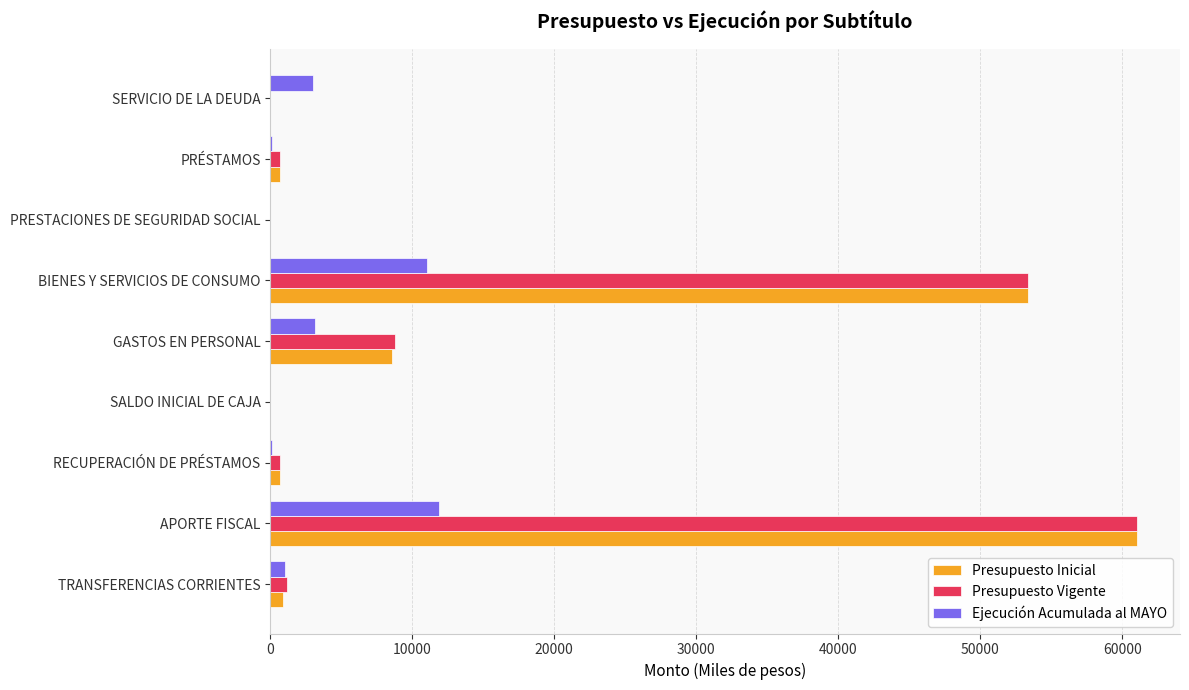

What is the maximum value shown in the chart?

61018